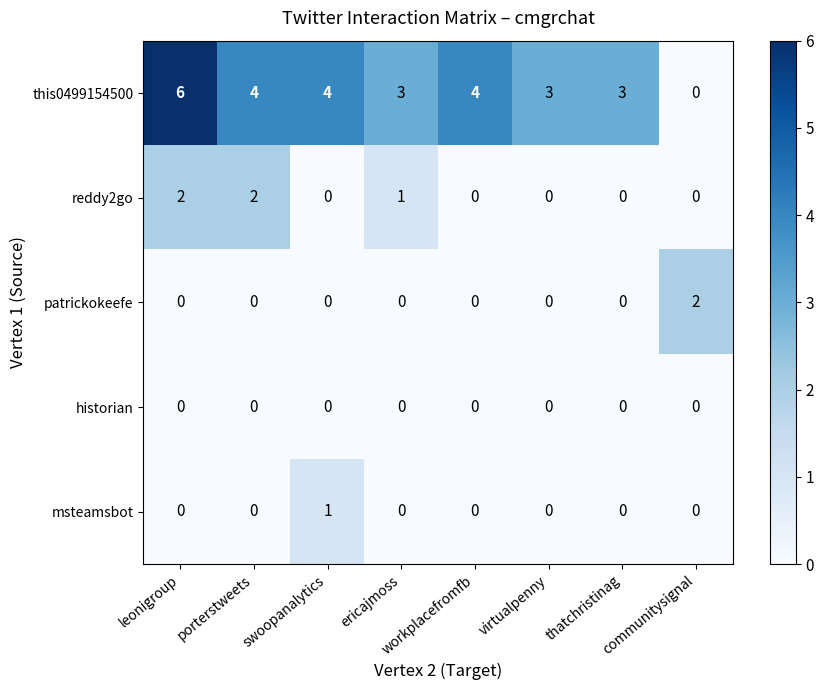

How many reddy2go values are between 0 and 2?

8